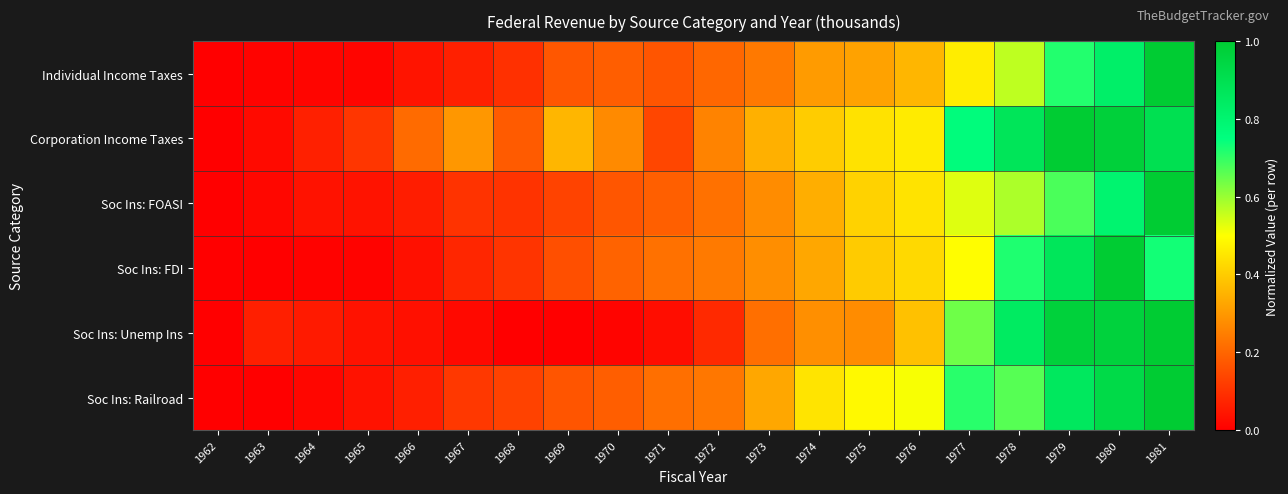

Reading right to left, what are all the values shown in this chart?

Individual Income Taxes: 1981=1.0	1980=0.8	1979=0.7	1978=0.6	1977=0.5	1976=0.4	1975=0.3	1974=0.3	1973=0.2	1972=0.2	1971=0.2	1970=0.2	1969=0.2	1968=0.1	1967=0.1	1966=0.0	1965=0.0	1964=0.0	1963=0.0	1962=0.0
Corporation Income Taxes: 1981=0.9	1980=1.0	1979=1.0	1978=0.9	1977=0.8	1976=0.5	1975=0.4	1974=0.4	1973=0.3	1972=0.3	1971=0.1	1970=0.3	1969=0.4	1968=0.2	1967=0.3	1966=0.2	1965=0.1	1964=0.1	1963=0.0	1962=0.0
Soc Ins: FOASI: 1981=1.0	1980=0.8	1979=0.7	1978=0.6	1977=0.5	1976=0.4	1975=0.4	1974=0.3	1973=0.3	1972=0.2	1971=0.2	1970=0.2	1969=0.1	1968=0.1	1967=0.1	1966=0.1	1965=0.0	1964=0.0	1963=0.0	1962=0.0
Soc Ins: FDI: 1981=0.7	1980=1.0	1979=0.9	1978=0.7	1977=0.5	1976=0.4	1975=0.4	1974=0.3	1973=0.3	1972=0.2	1971=0.2	1970=0.2	1969=0.2	1968=0.1	1967=0.1	1966=0.0	1965=0.0	1964=0.0	1963=0.0	1962=0.0
Soc Ins: Unemp Ins: 1981=1.0	1980=1.0	1979=1.0	1978=0.8	1977=0.6	1976=0.4	1975=0.3	1974=0.3	1973=0.2	1972=0.1	1971=0.0	1970=0.0	1969=0.0	1968=0.0	1967=0.0	1966=0.0	1965=0.0	1964=0.1	1963=0.1	1962=0.0
Soc Ins: Railroad: 1981=1.0	1980=0.9	1979=0.9	1978=0.7	1977=0.7	1976=0.5	1975=0.5	1974=0.4	1973=0.3	1972=0.2	1971=0.2	1970=0.2	1969=0.2	1968=0.1	1967=0.1	1966=0.1	1965=0.0	1964=0.0	1963=0.0	1962=0.0